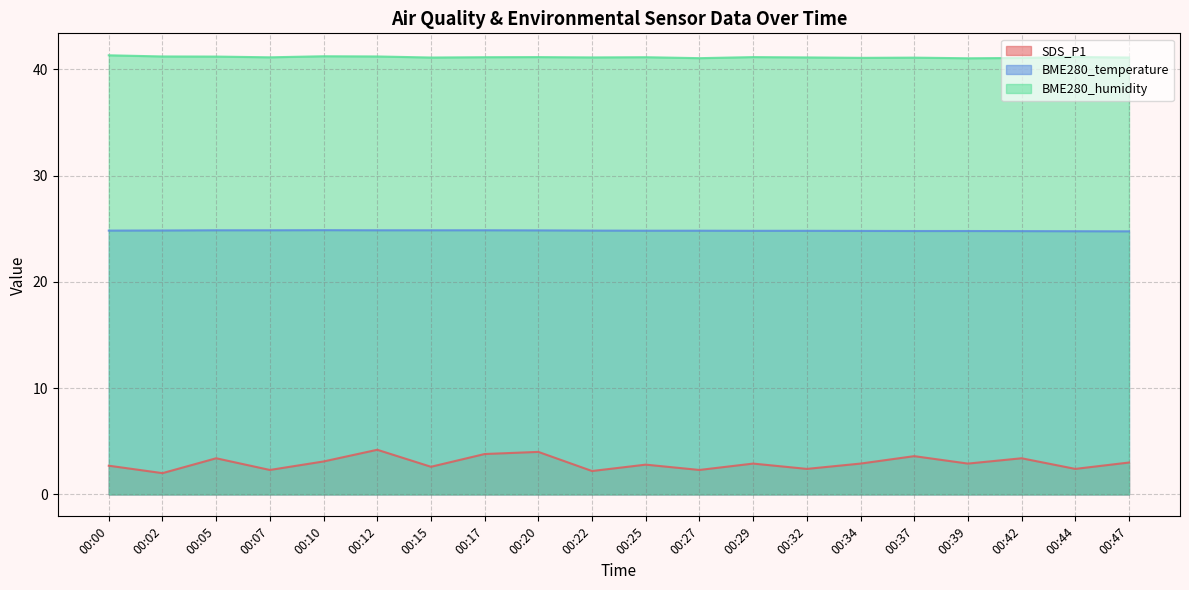

How many distinct data groups are displayed?

3